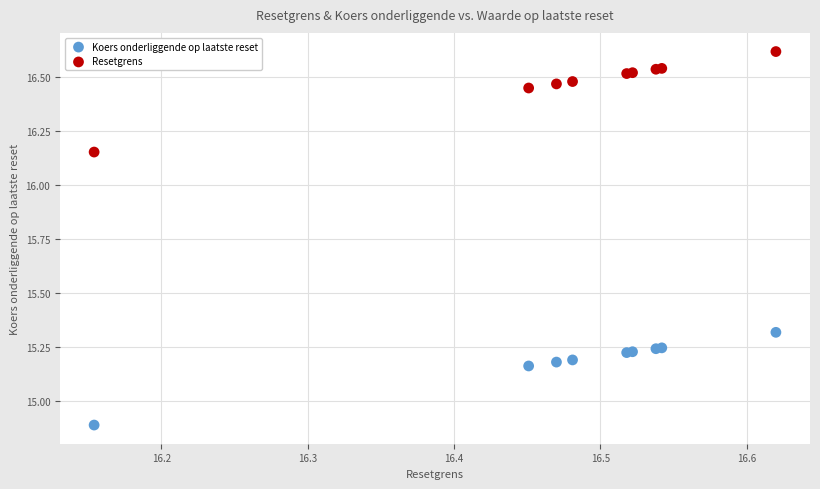

Which series reaches the maximum Y coordinate?

Resetgrens